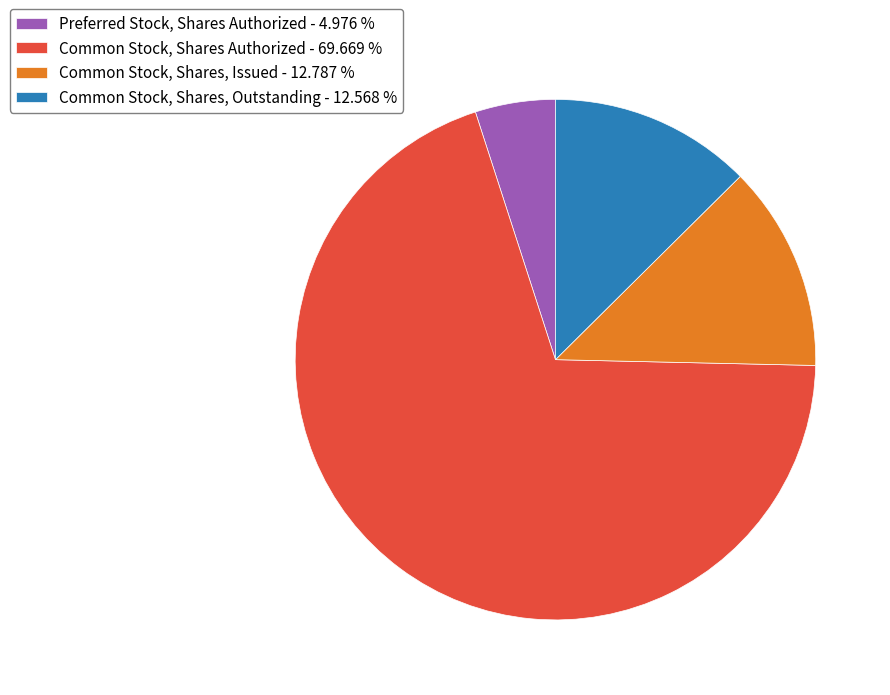

Rank the categories by value from highest to lowest.

Common Stock, Shares Authorized, Common Stock, Shares, Issued, Common Stock, Shares, Outstanding, Preferred Stock, Shares Authorized